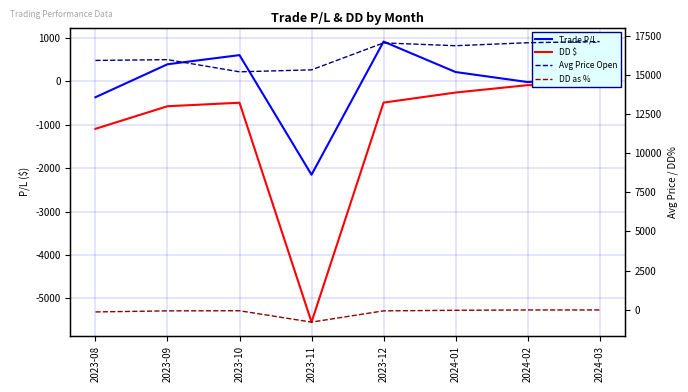

Which category has the lowest value in the Avg Price Open series?

2023-10